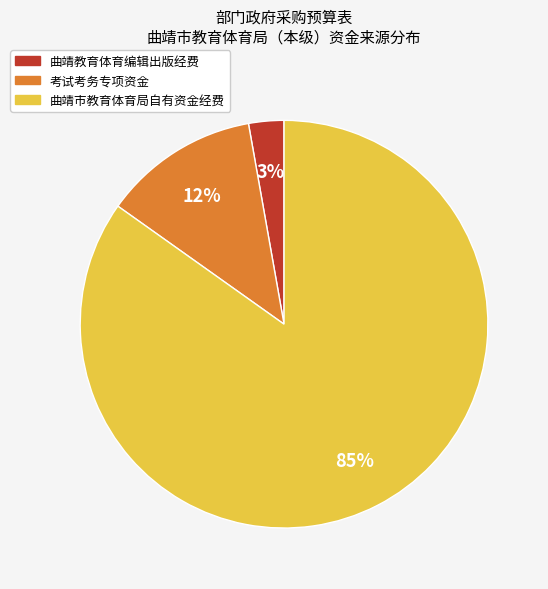

Count the number of slices in the pie.

3